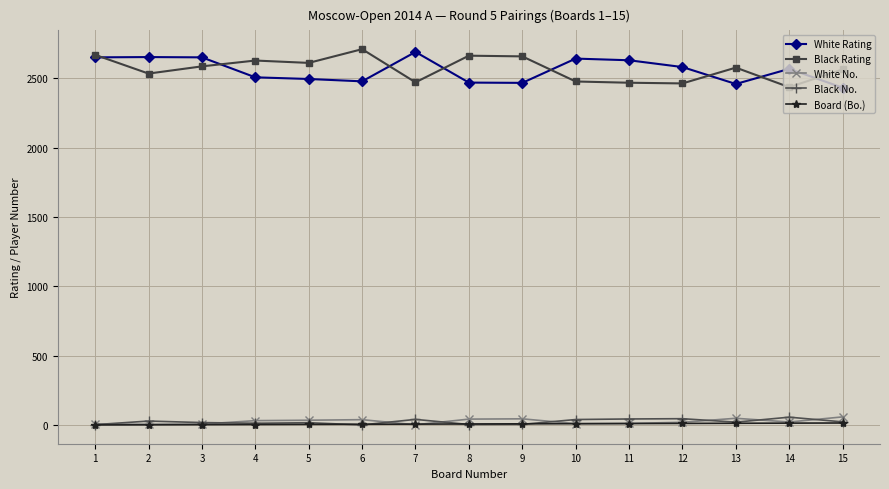

What is the difference between the second highest and second lowest values in the White No. series?

43